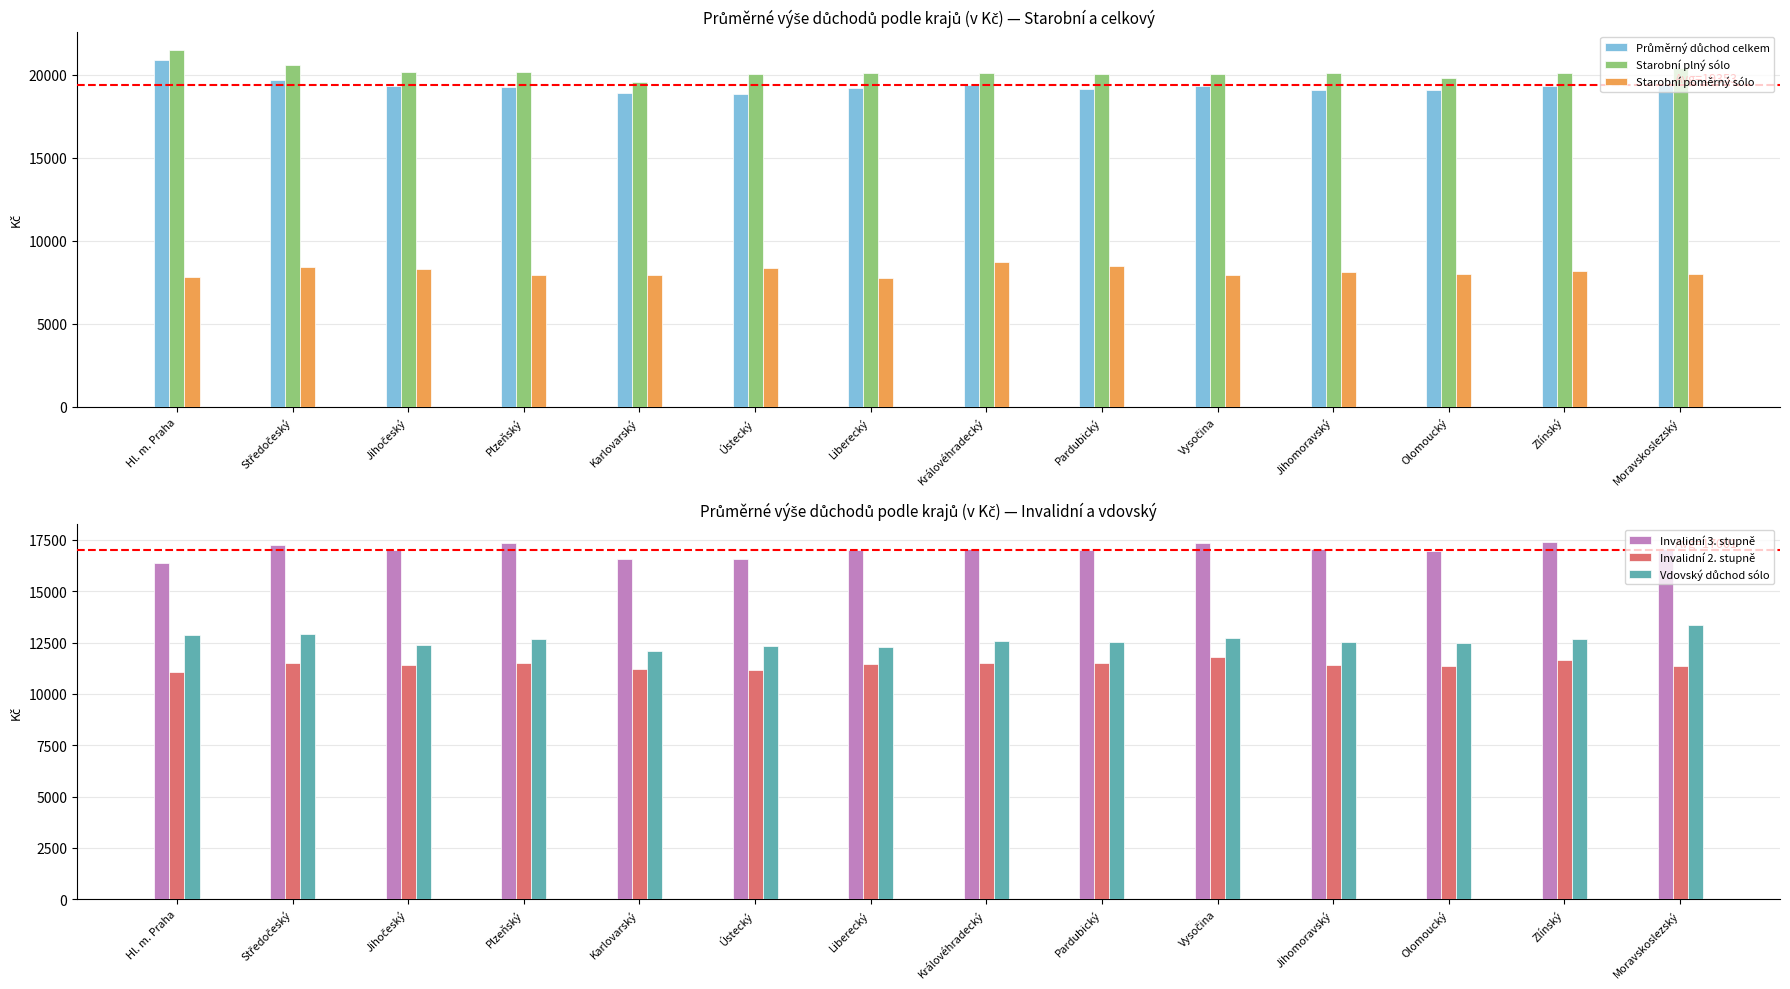

At how many categories does at least one series exceed 13567?

14